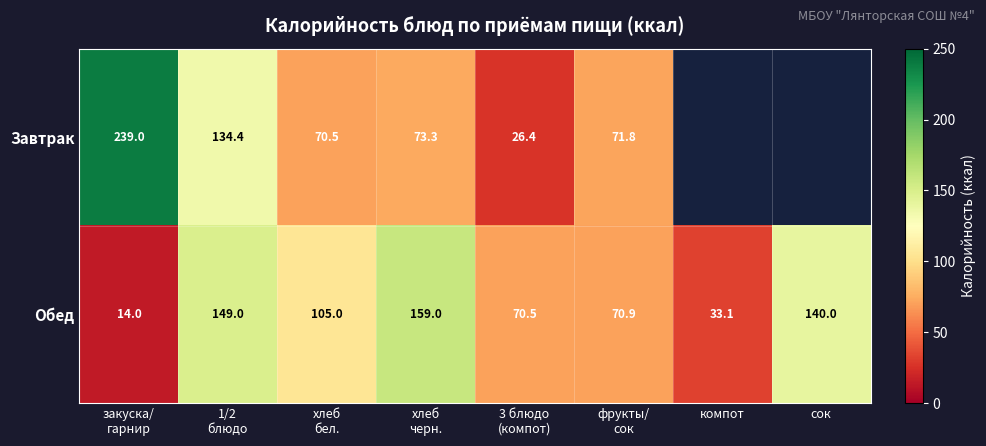

What is the maximum value for Обед?

159.0